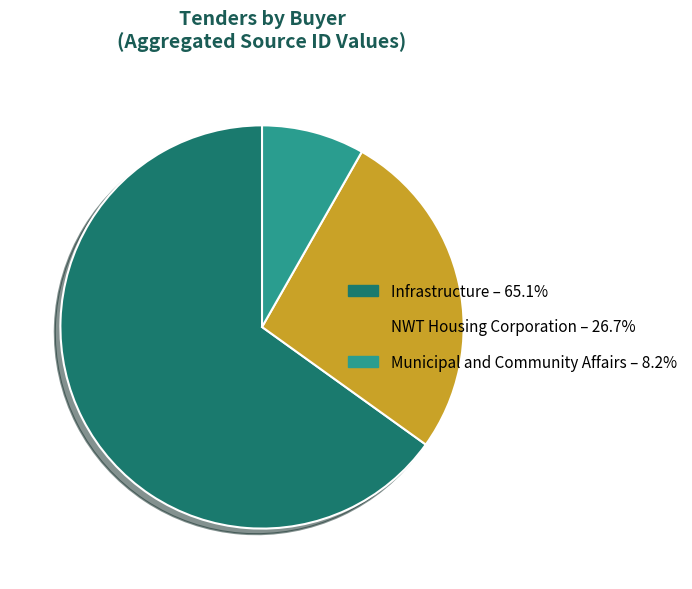

Is there a majority slice in this chart?

Yes